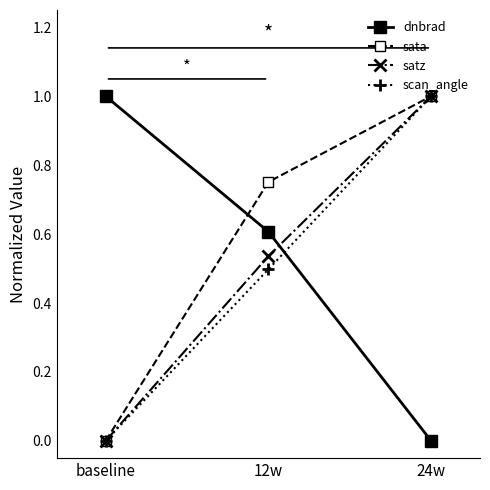

What is the total value across all series at 12w?

2.4